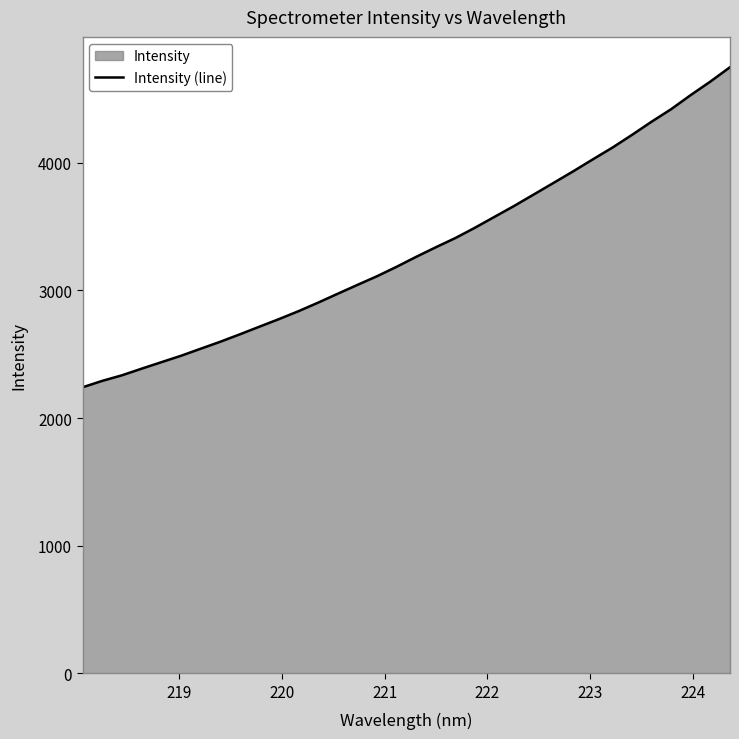

What is the maximum value shown in the chart?

4749.8